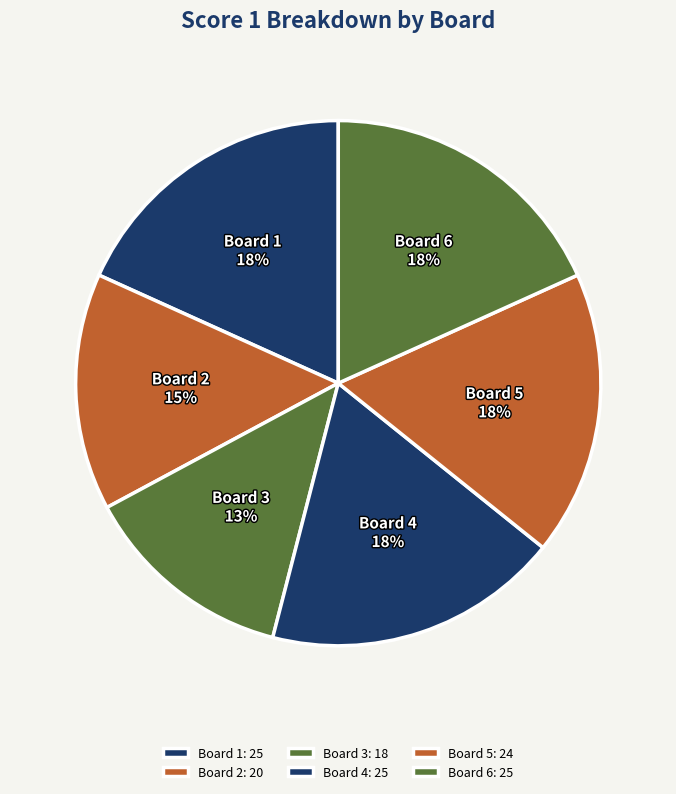

To the nearest percent, what is the combined percentage of Board 2 and Board 3?

28%